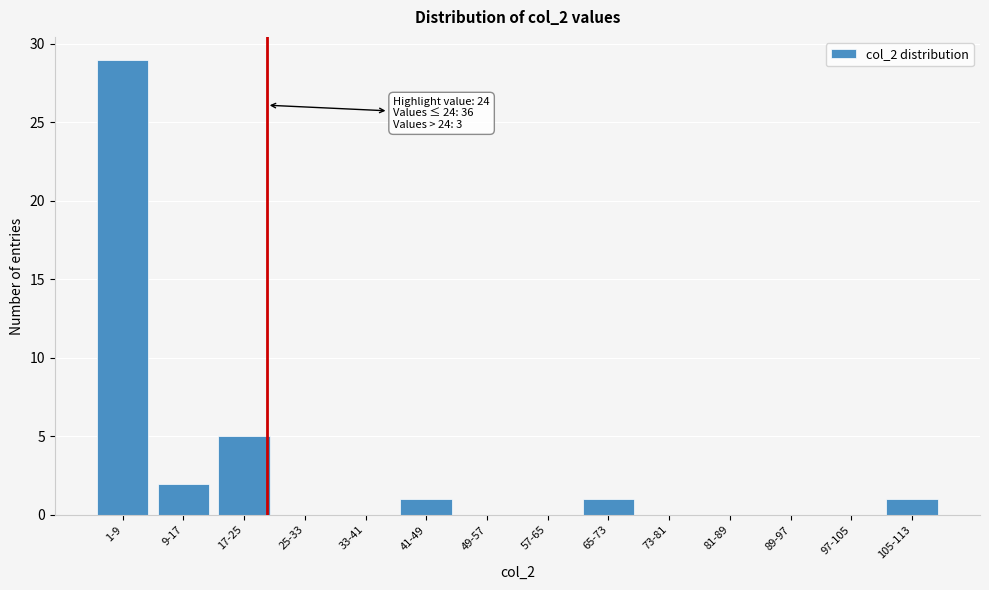

Reading left to right, what are all the values shown in this chart?

1-9=29	9-17=2	17-25=5	25-33=0	33-41=0	41-49=1	49-57=0	57-65=0	65-73=1	73-81=0	81-89=0	89-97=0	97-105=0	105-113=1